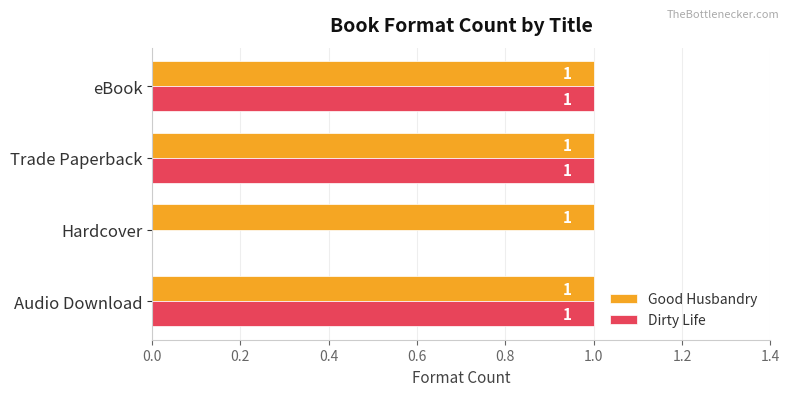

What is the sum of all Good Husbandry values?

4